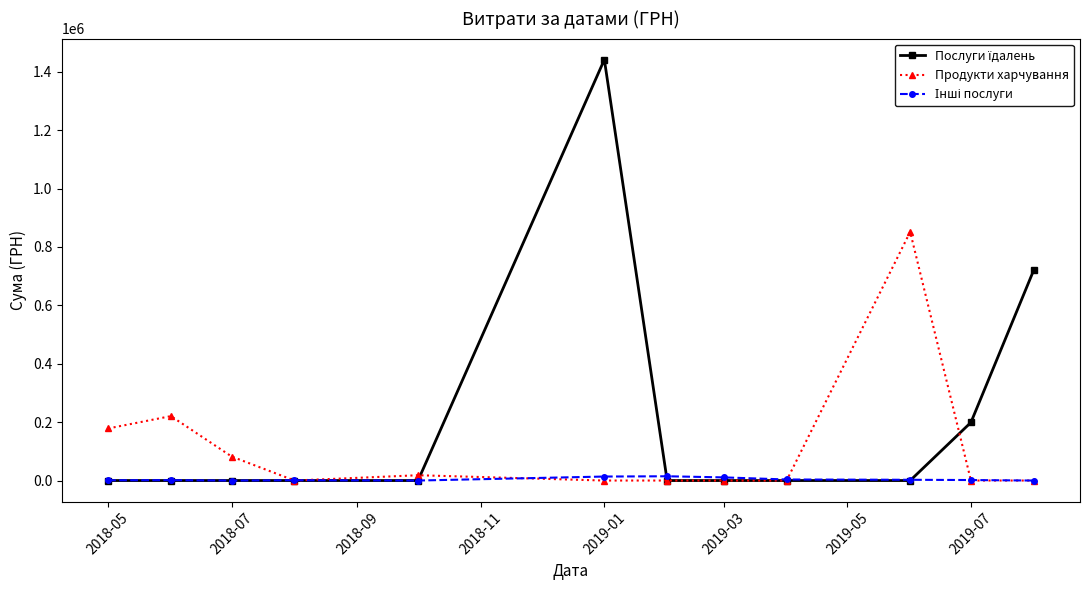

Is this an area chart (filled region under the line)?

No